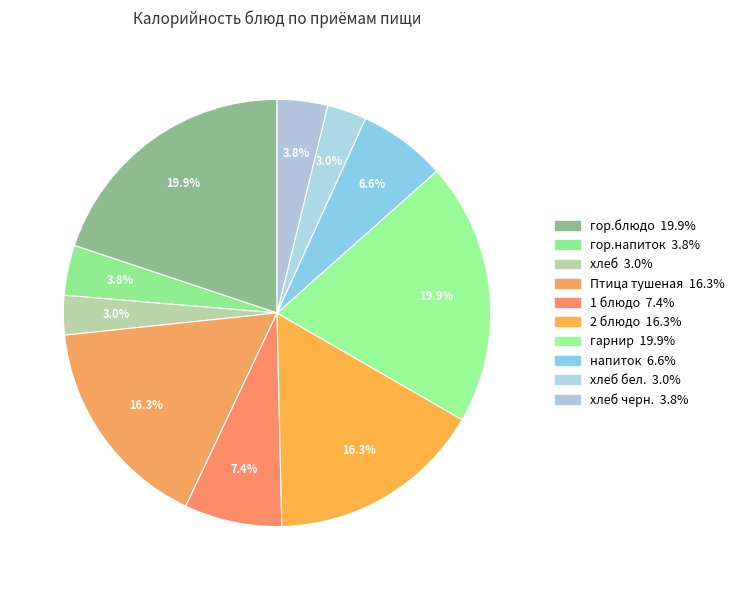

How many slices are in this pie chart?

10